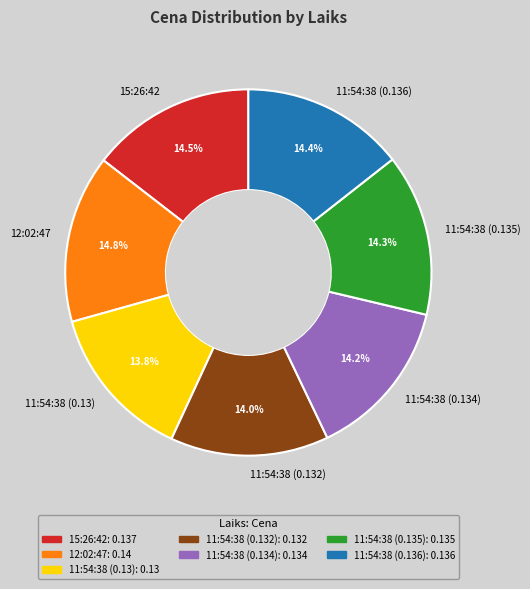

How much of the chart is everything except 15:26:42?

85.5%